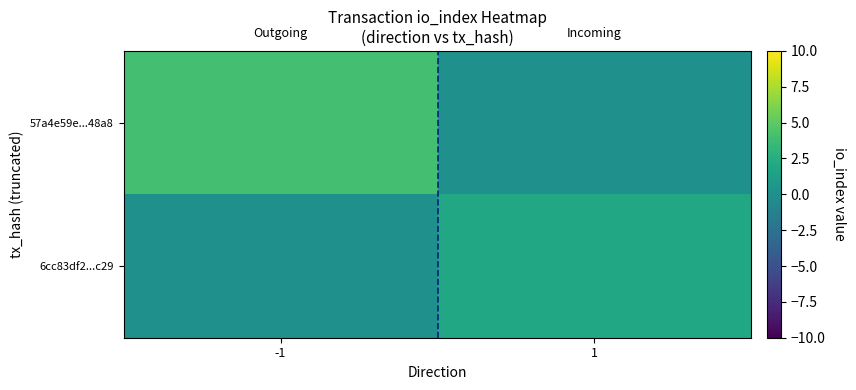

At how many categories does at least one series exceed 3?

1